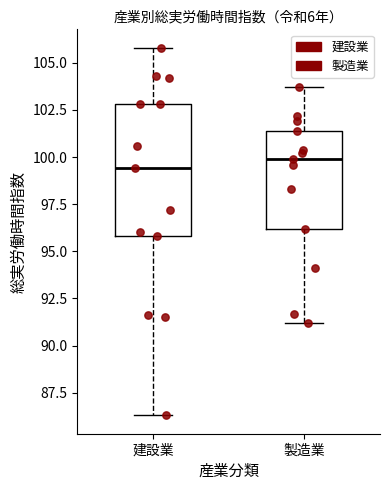

Reading left to right, read every box against the y-axis: the position of its median line, the range the box covers, and the ends of its whiskers. The values are not printed on the chart, so give them approximately, as read against the axis.

建設業: median 99.5, box 96.0 to 103.0, whiskers 86.5 to 106.0
製造業: median 100.0, box 96.0 to 101.5, whiskers 91.0 to 103.5